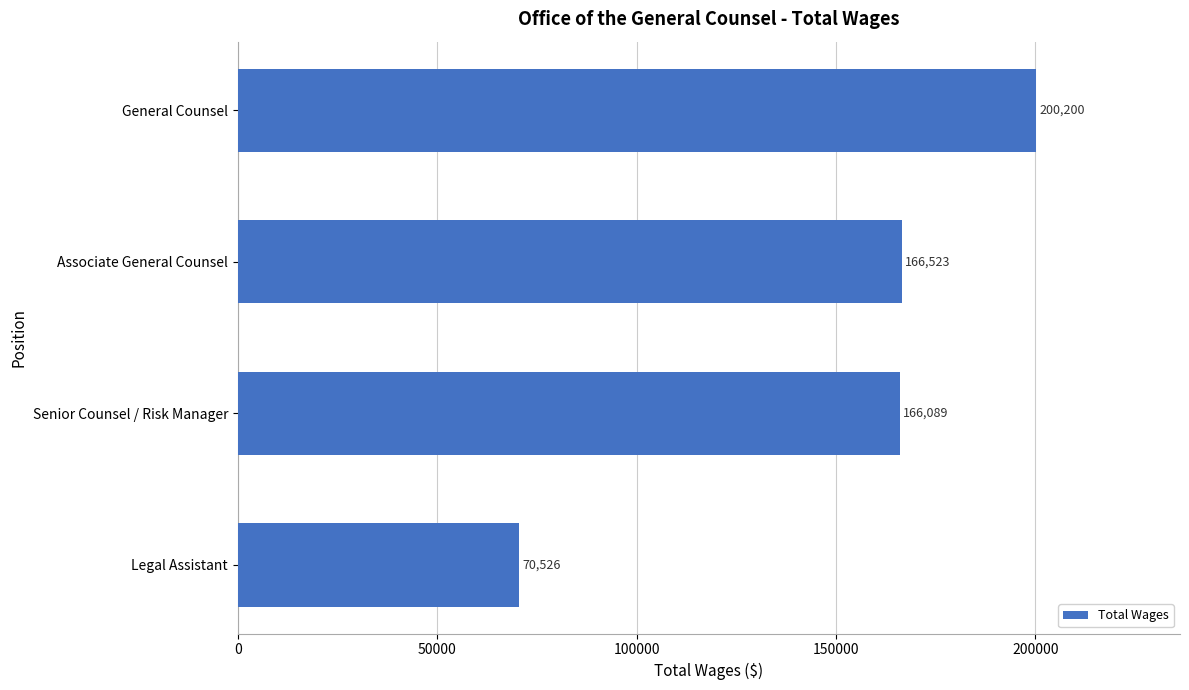

Which category has the lowest value across all series?

Legal Assistant